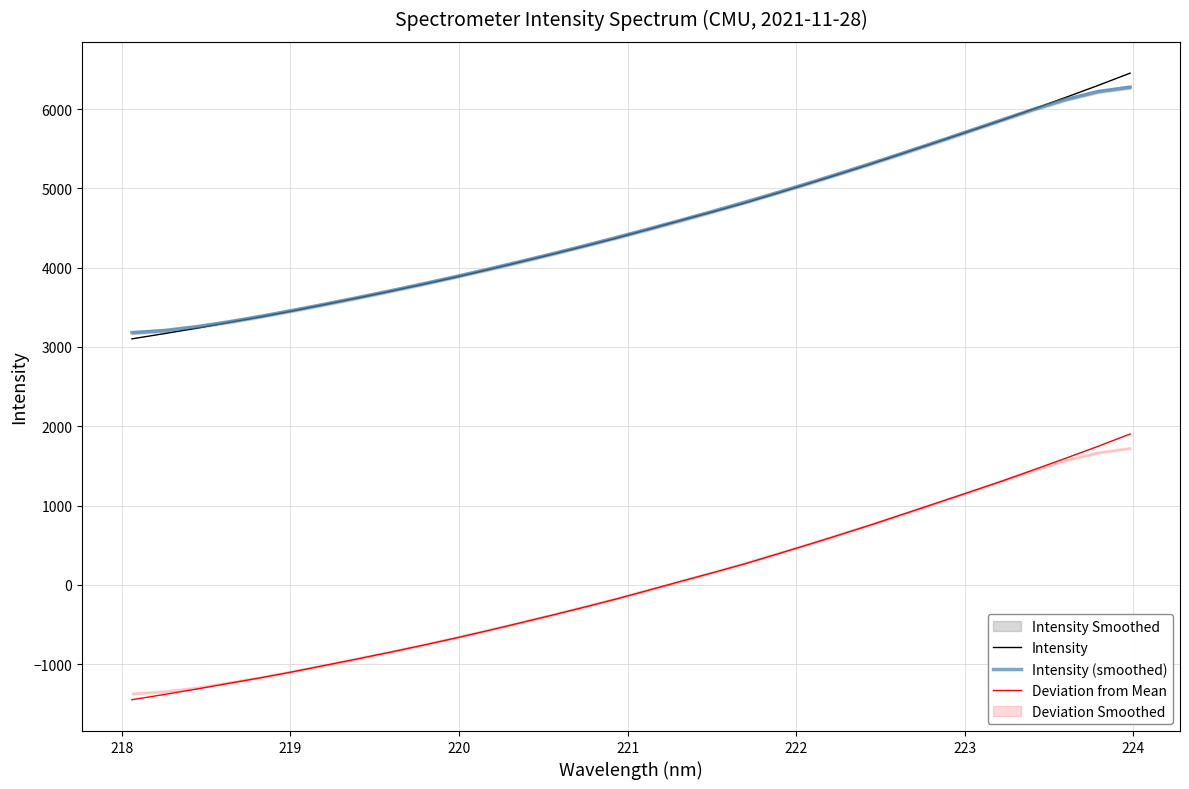

True or false: Intensity and Deviation from Mean intersect in this chart.

False